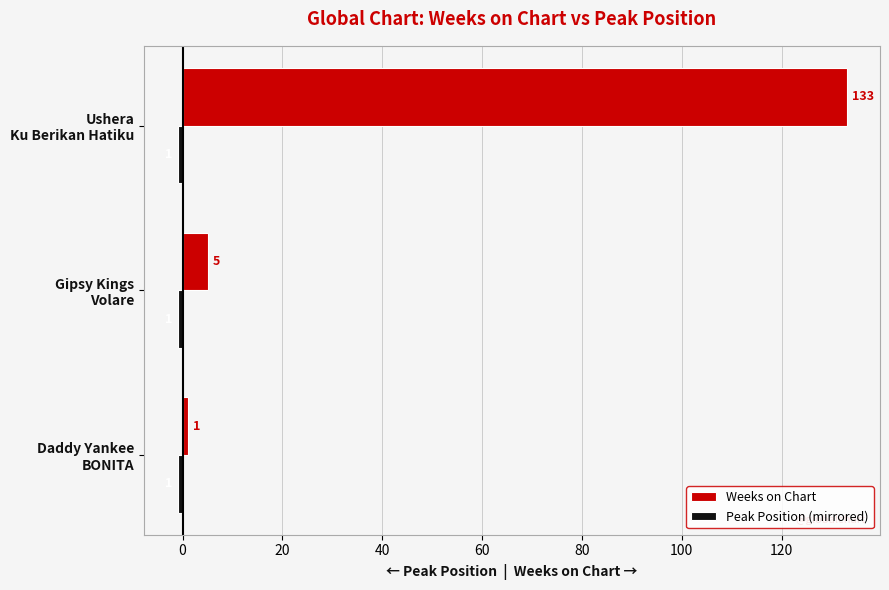

Which series has the largest range (max minus min)?

Weeks on Chart